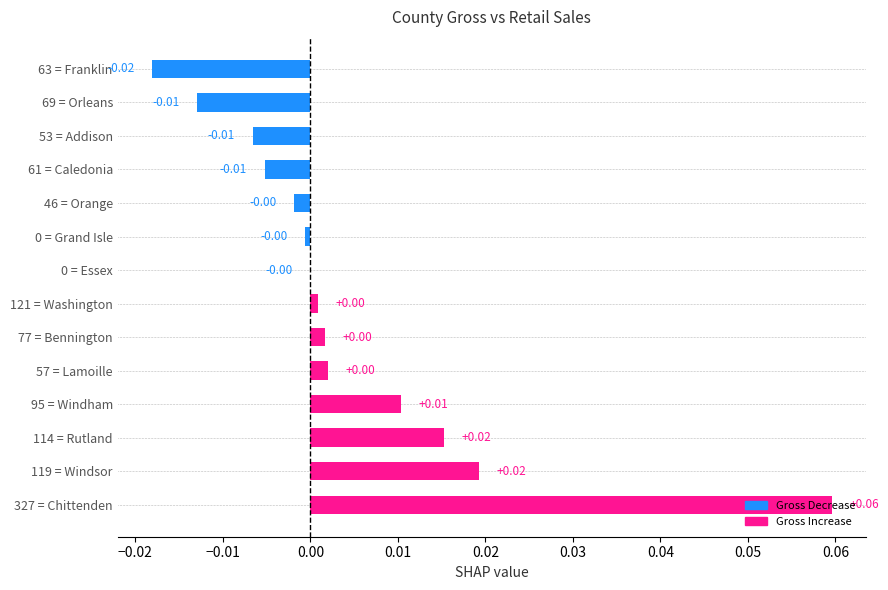

Between 95 = Windham and 121 = Washington, which is larger?

95 = Windham